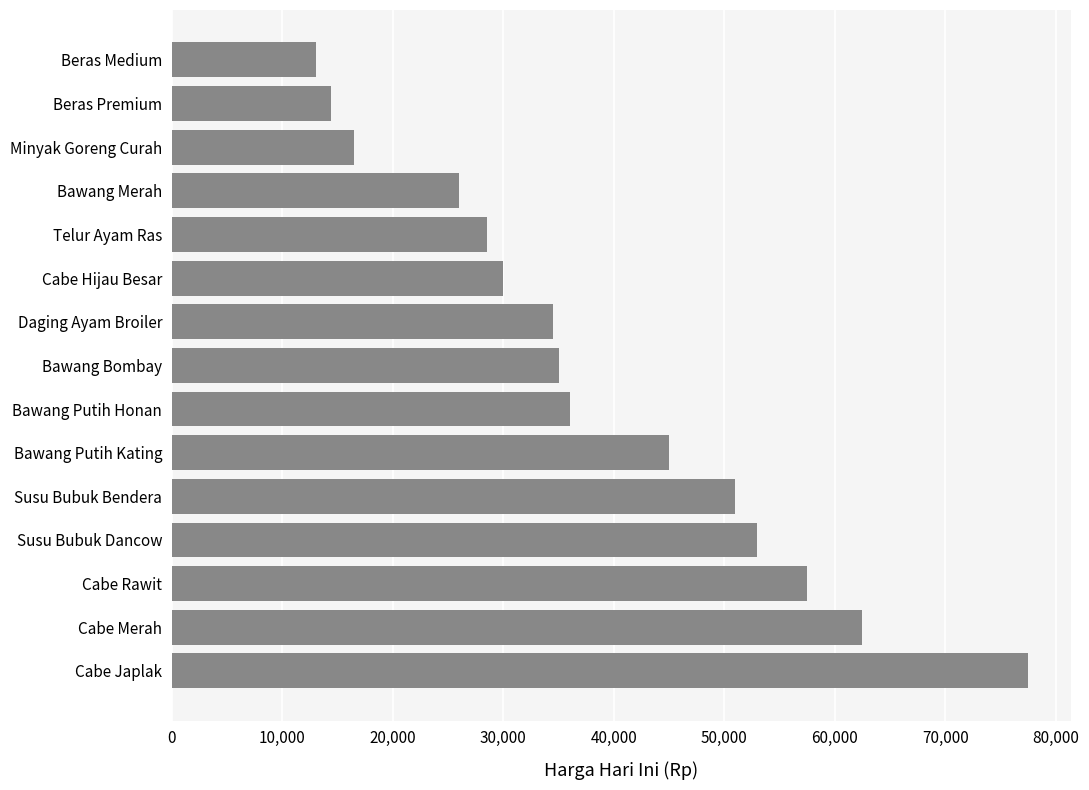

What is the minimum value shown in the chart?

13000